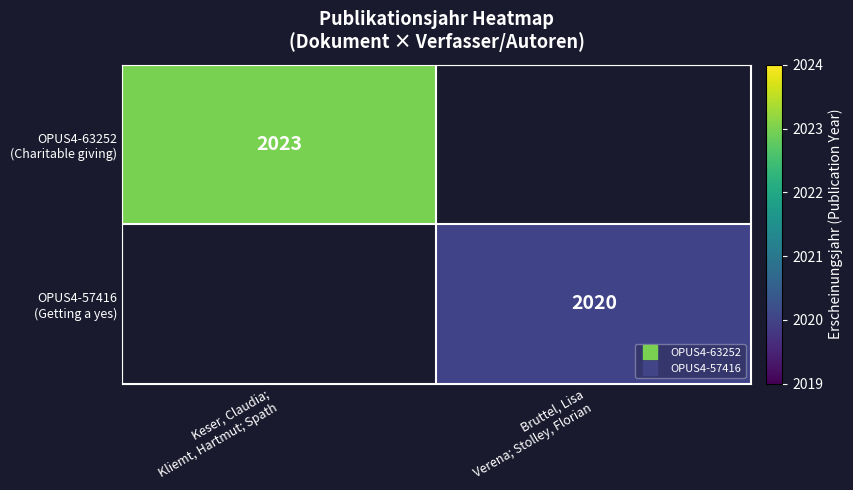

What is the highest value of the OPUS4-63252 (Charitable giving) series?

2023.0